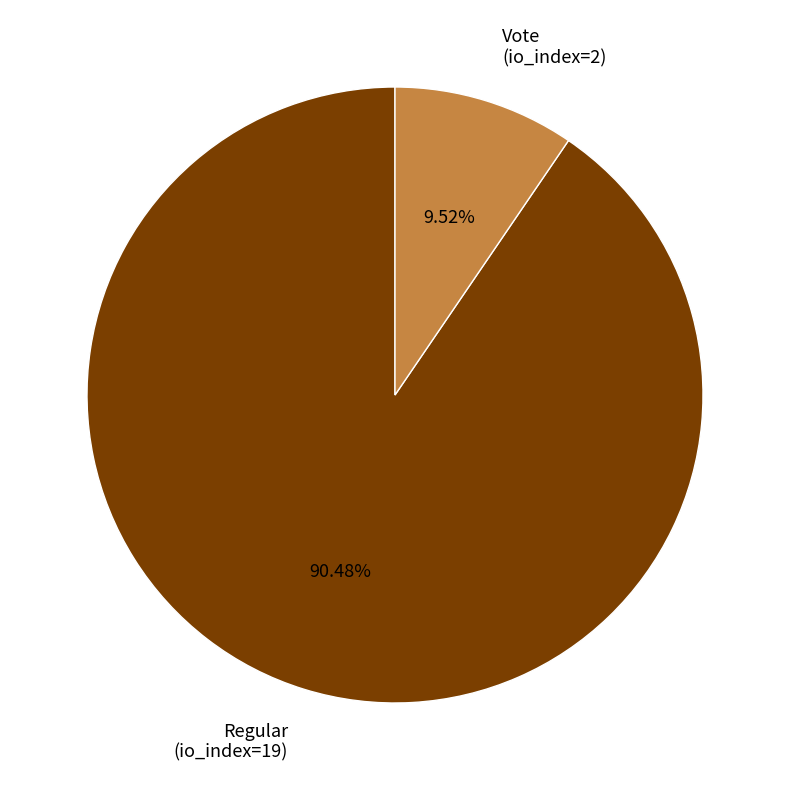

How many segments does this pie chart have?

2